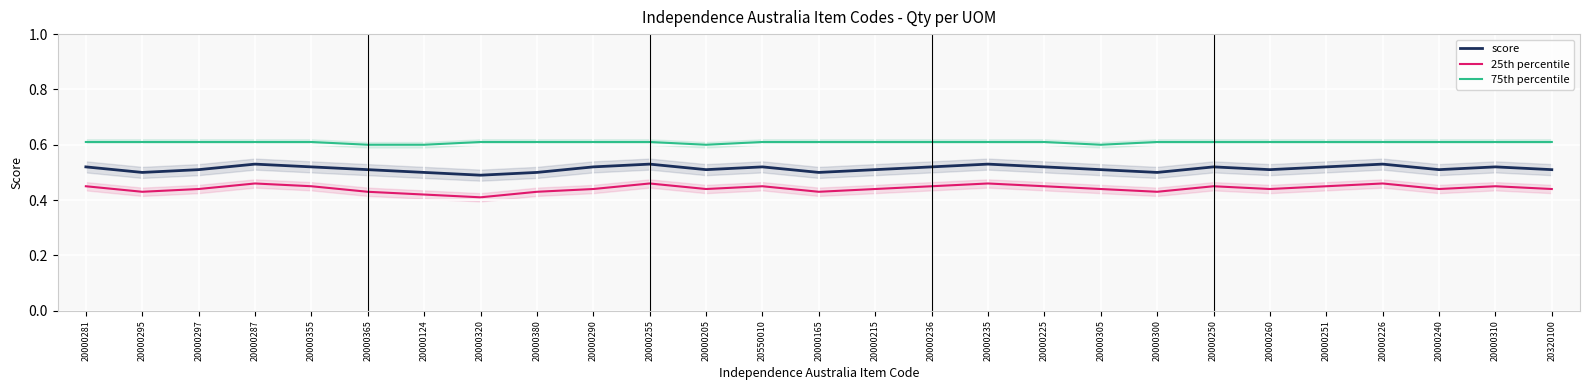

What is the sum of the 25th percentile values at 20000124 and 20000235?

0.9